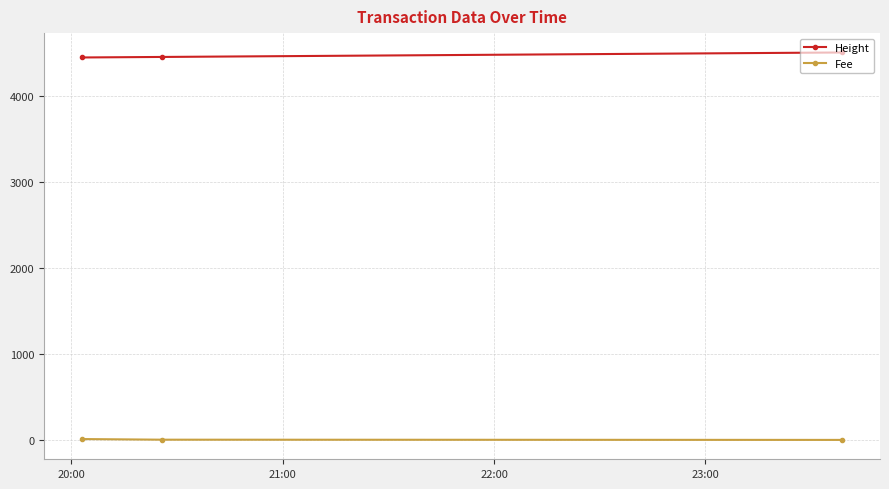

What is the average value of the Fee series?

4.2